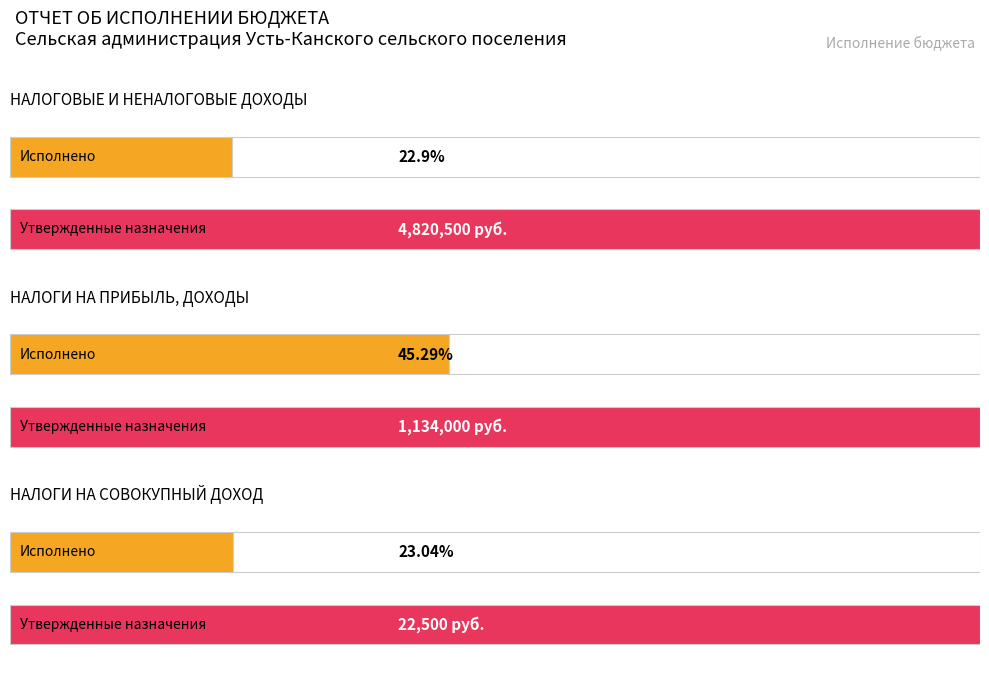

At how many categories does at least one series exceed 1769824?

1